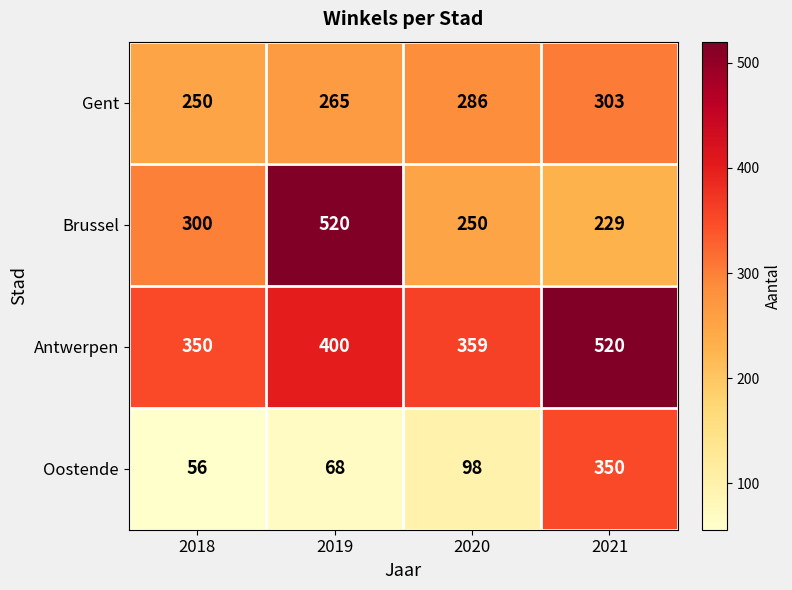

What is the approximate value of Gent at 2020?

286